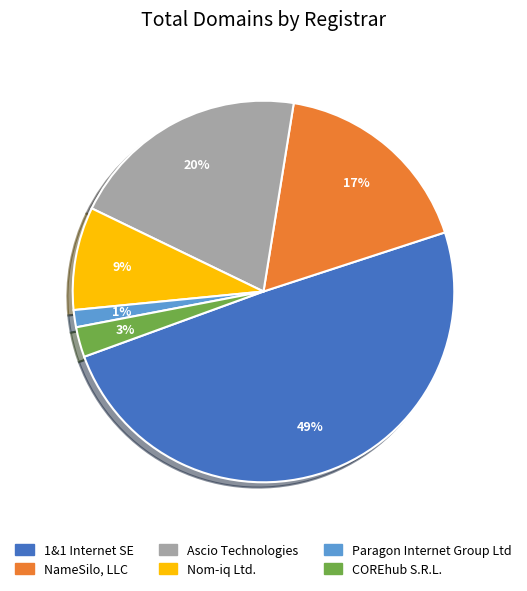

Is there any slice that represents more than half of the pie?

No